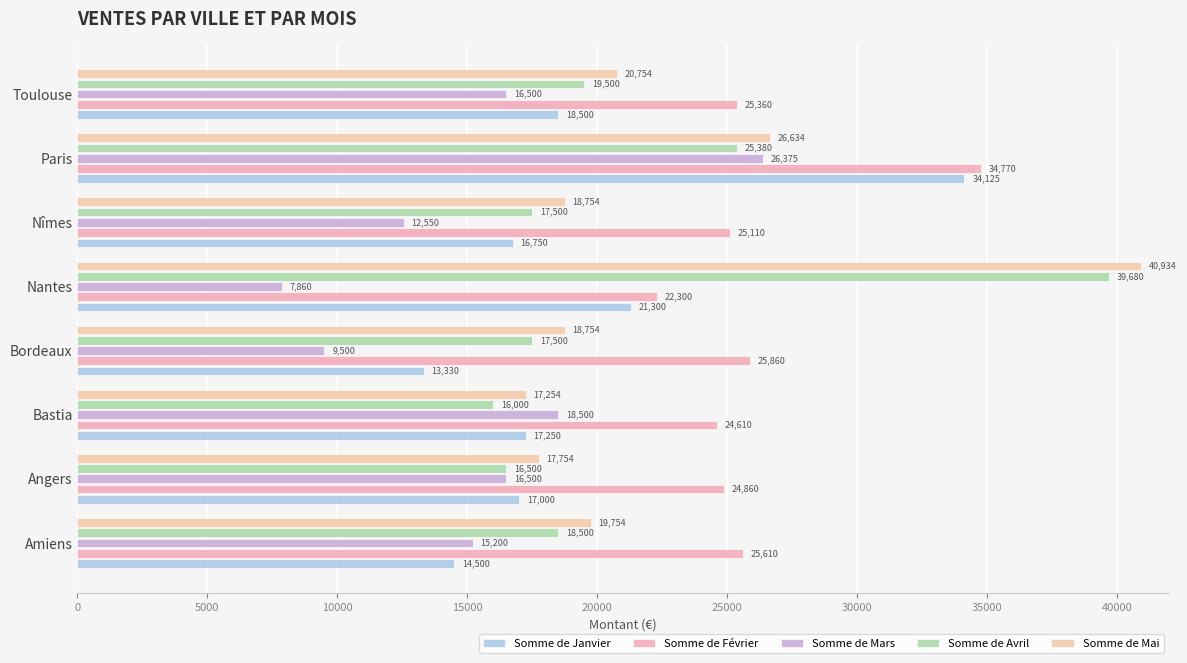

What is the difference between the second highest and second lowest values in the Somme de Janvier series?

6800